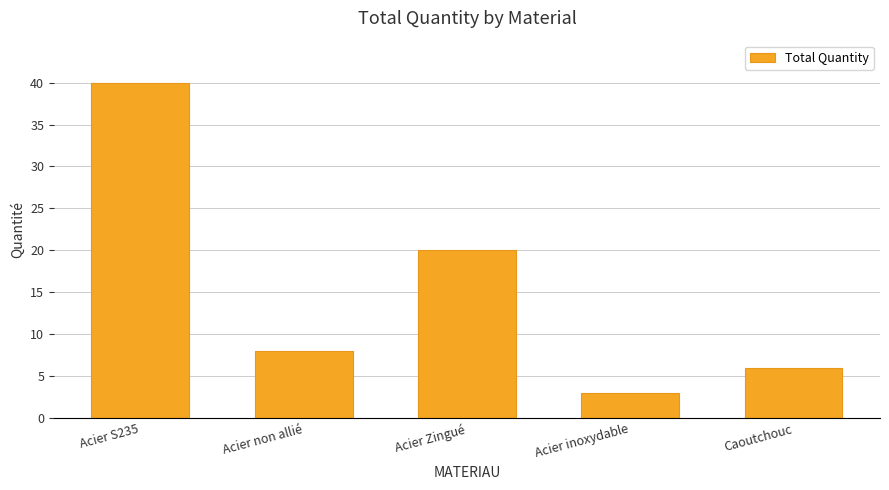

What is the change in value from Acier non allié to Acier inoxydable?

-5